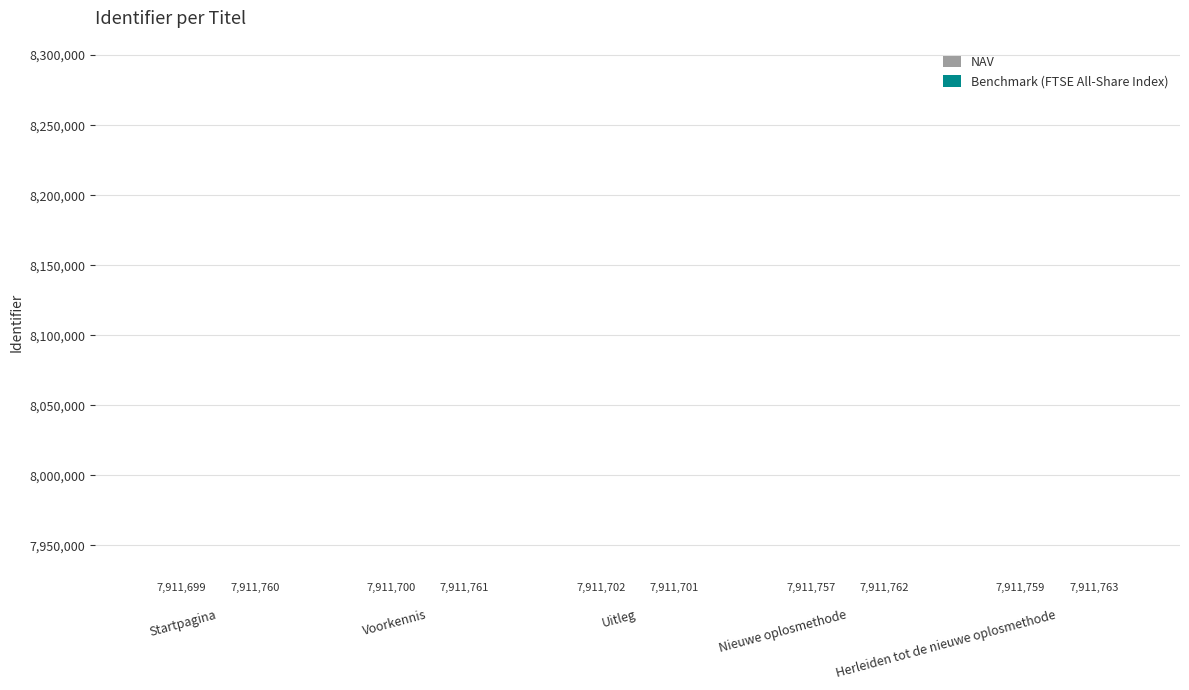

How many bars are there in each group?

2